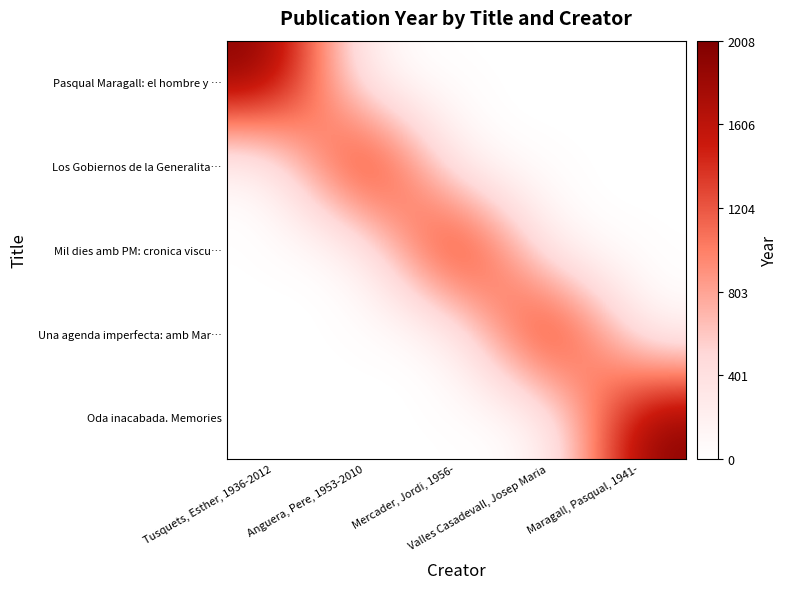

Between Anguera, Pere, 1953-2010 and Valles Casadevall, Josep Maria, which series saw the biggest shift?

Los Gobiernos de la Generalita…